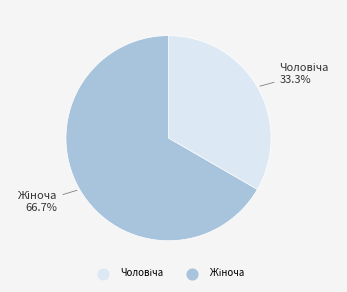

Is there a majority slice in this chart?

Yes